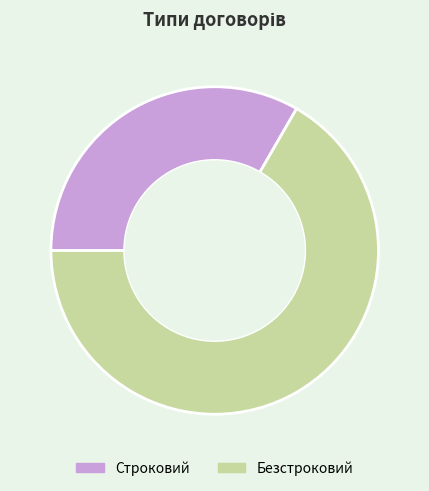

Combined, do Безстроковий and Строковий account for over 50%?

Yes